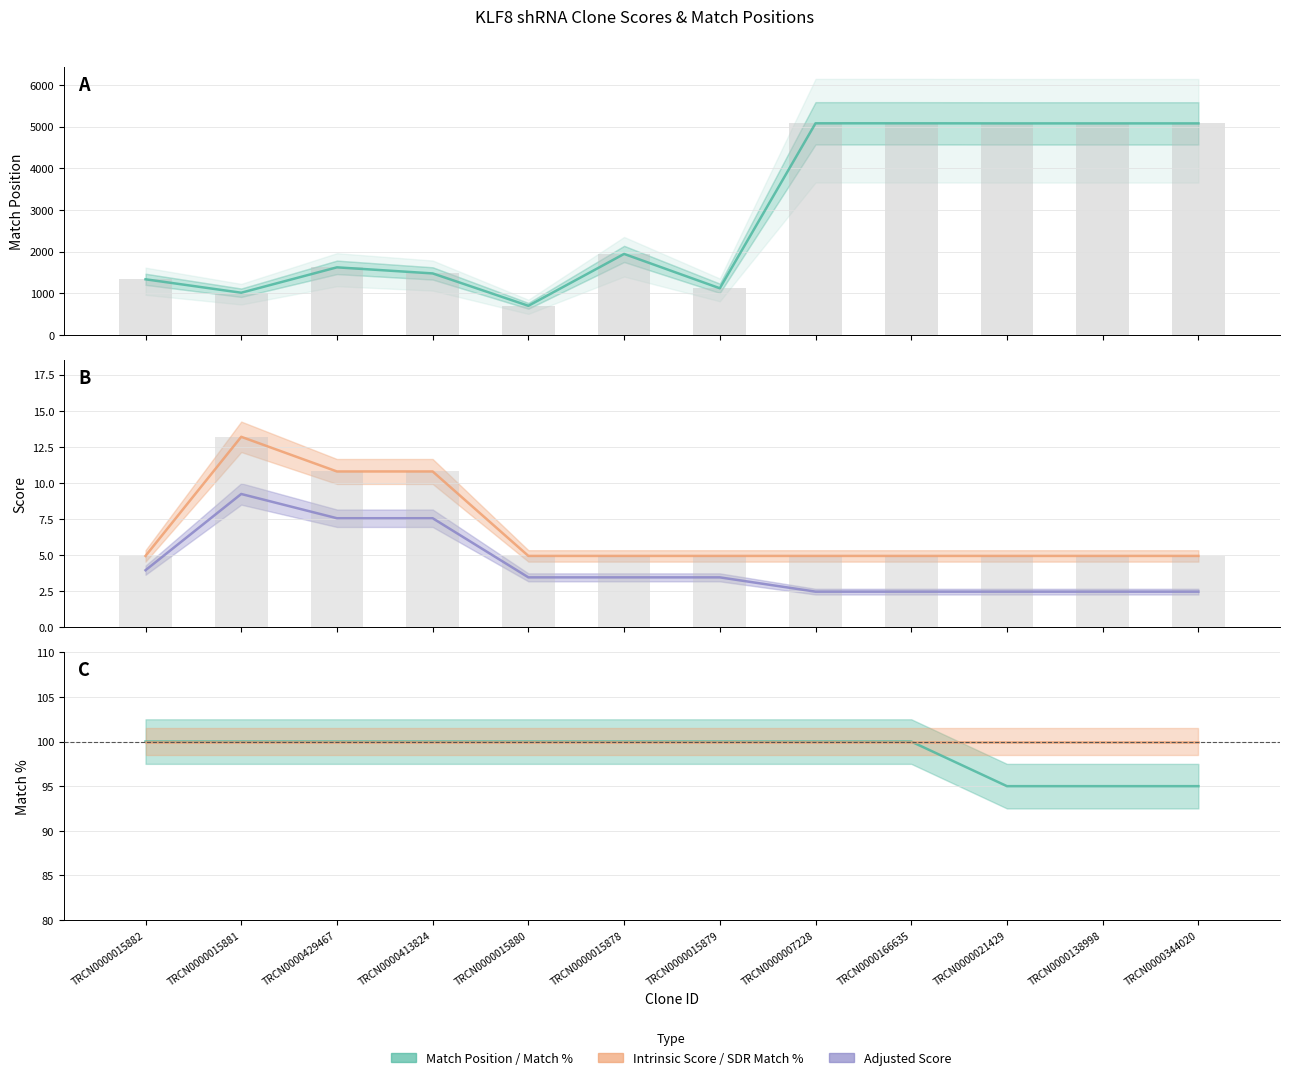

Does the chart contain any negative values?

No